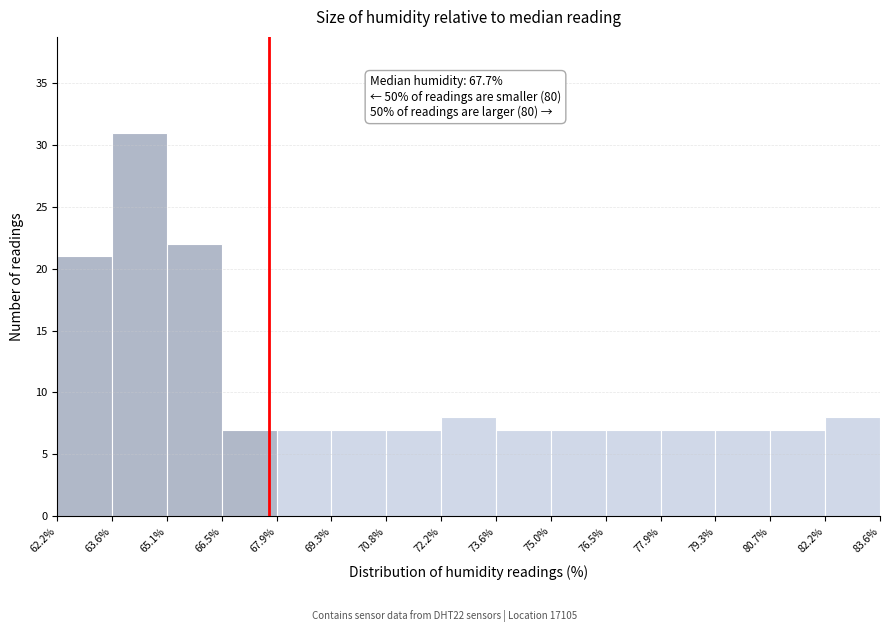

Which range on the x-axis has the tallest bar?

63.6% to 65.1%